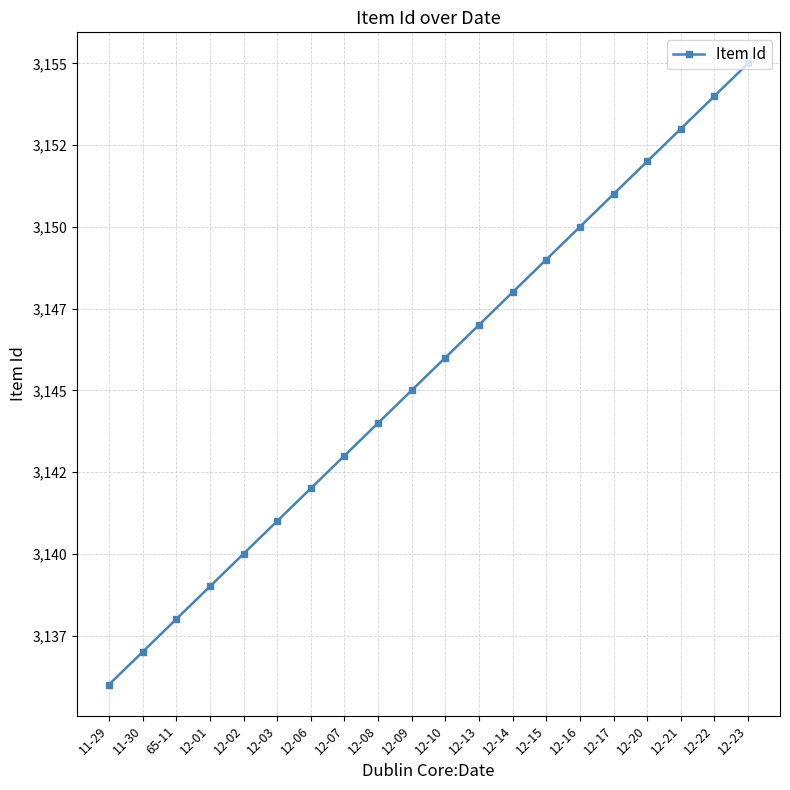

At which category does the chart reach its minimum across all series?

11-29